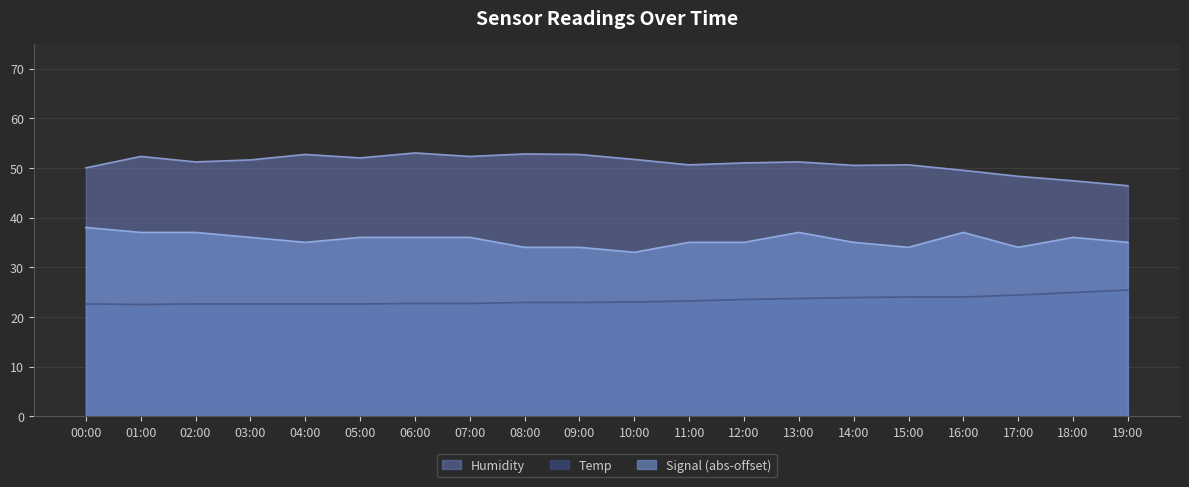

Reading left to right, extract all data points from this chart.

Temp: 22.6	22.5	22.6	22.6	22.6	22.6	22.7	22.7	22.9	22.9	23.0	23.2	23.5	23.7	23.9	24.0	24.0	24.4	24.9	25.4
Humidity: 50.0	52.3	51.2	51.6	52.7	52.0	53.0	52.3	52.8	52.7	51.7	50.6	51.0	51.2	50.5	50.6	49.5	48.3	47.4	46.4
Signal: 38.0	37.0	37.0	36.0	35.0	36.0	36.0	36.0	34.0	34.0	33.0	35.0	35.0	37.0	35.0	34.0	37.0	34.0	36.0	35.0